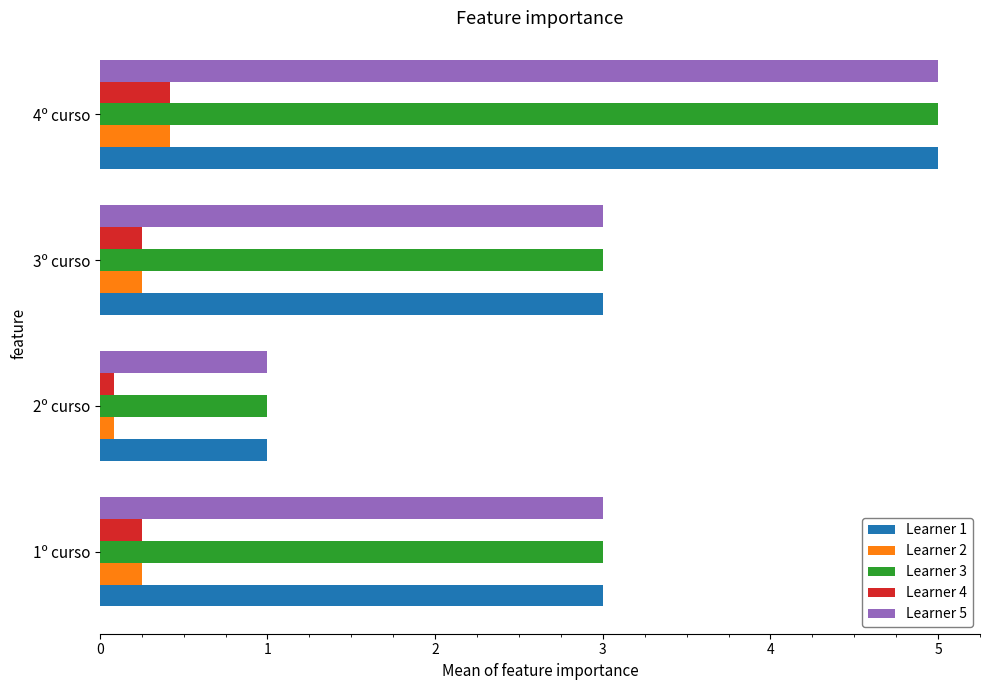

What is the difference between the highest and lowest values at 3º curso?

2.8